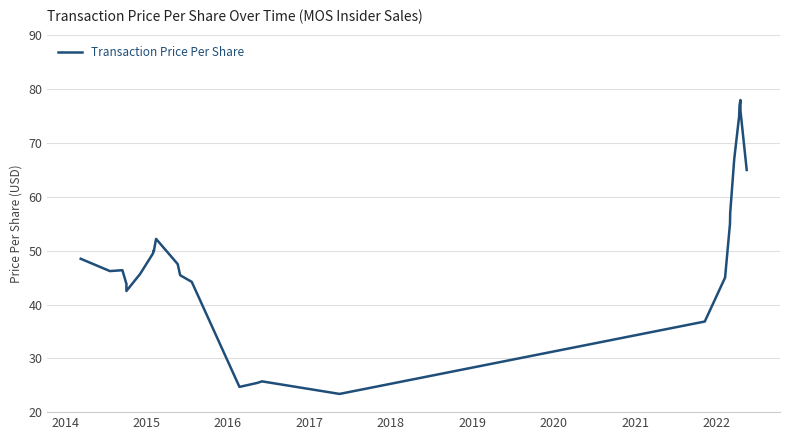

At which category does the data reach its first local valley?

2014